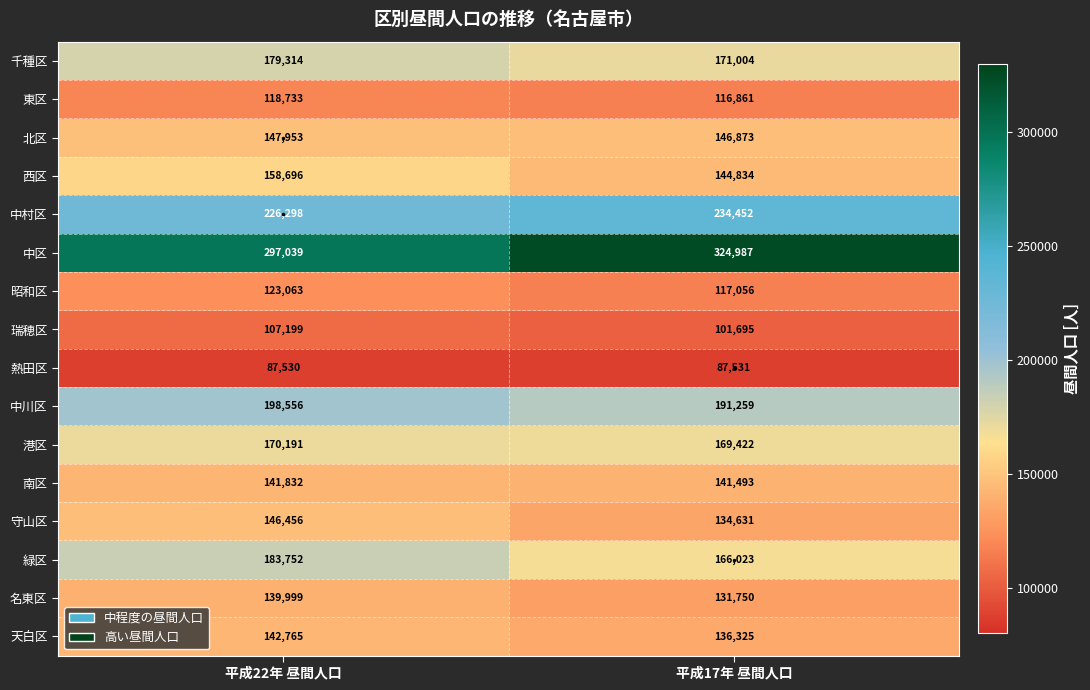

Which series changed the most between 平成22年 昼間人口 and 平成17年 昼間人口?

中区